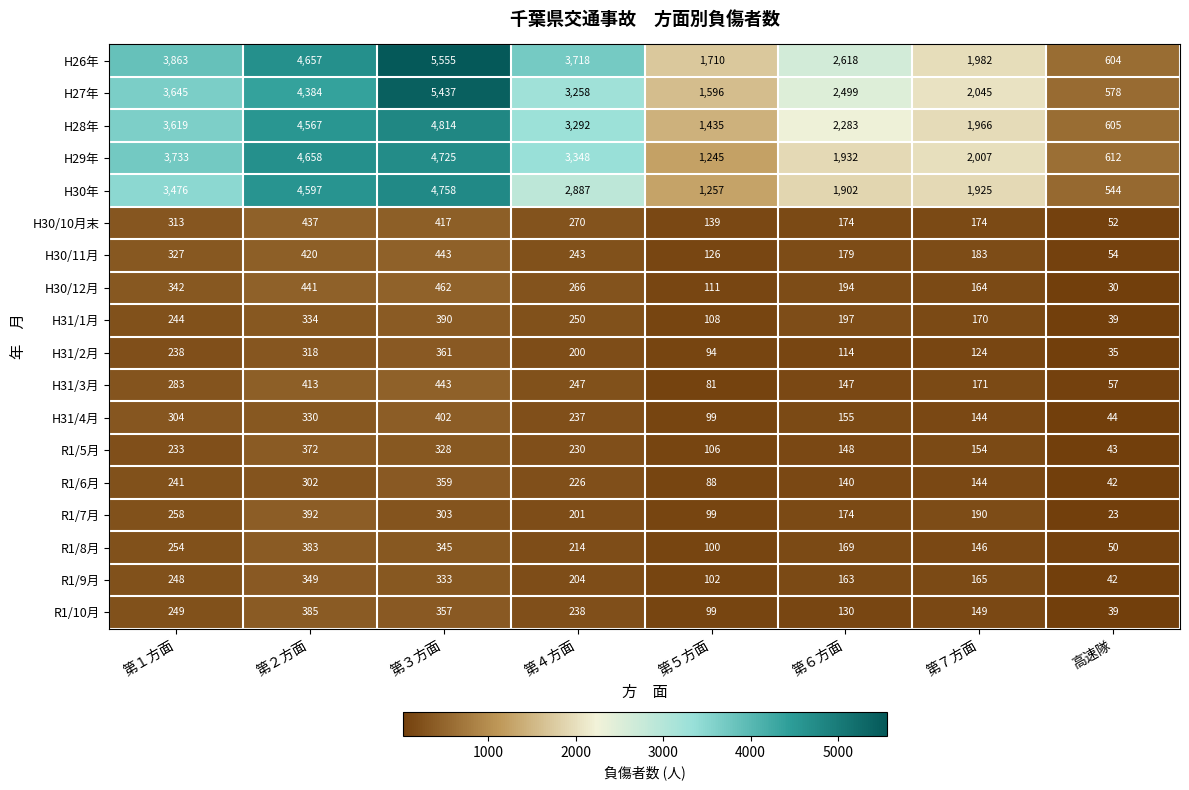

What is the difference between the H26年 values at 第５方面 and 高速隊?

1106